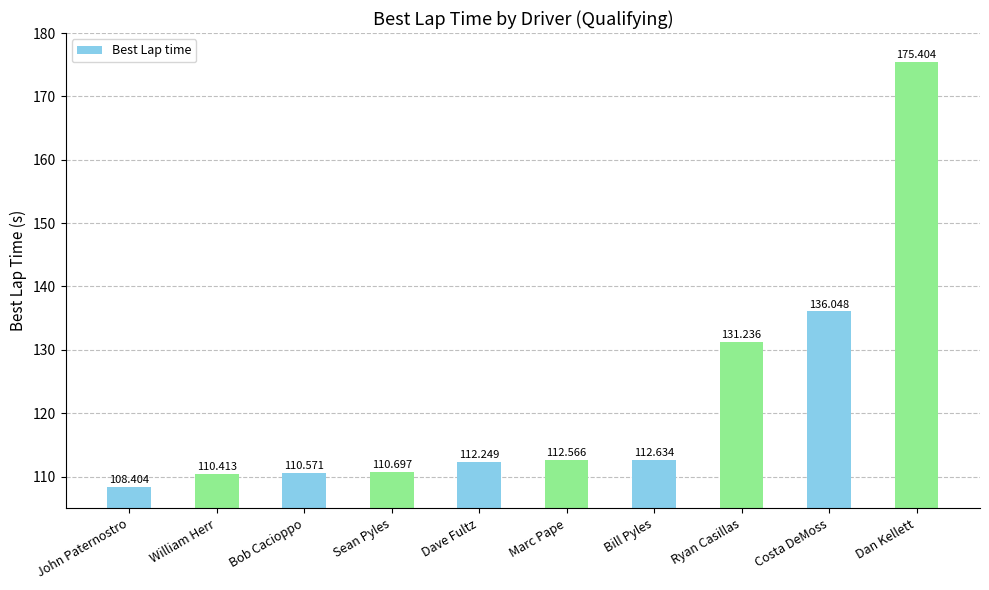

What is the value of the 8th bar from the left?

131.2